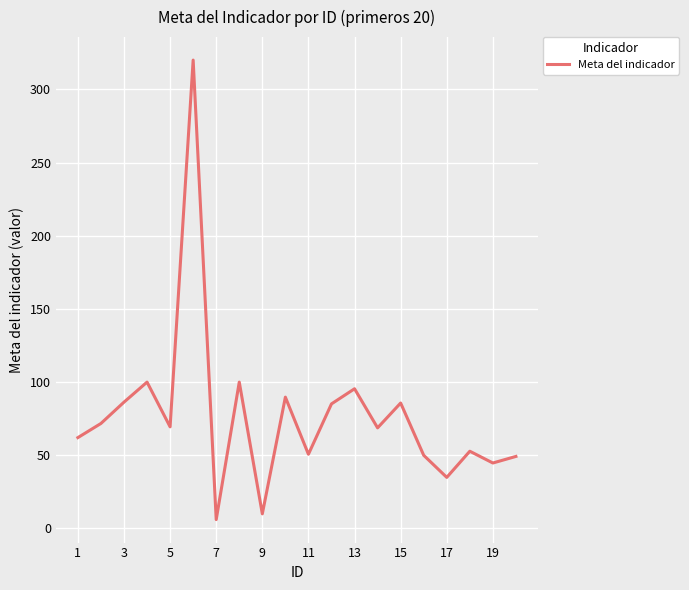

What is the difference between the maximum and minimum values?

313.9